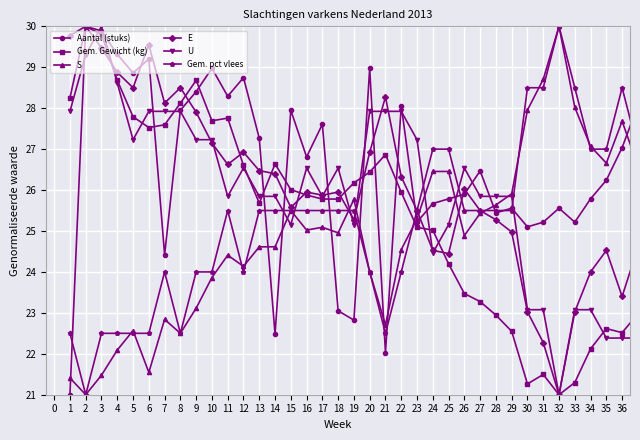

At how many categories does at least one series exceed 21?

37